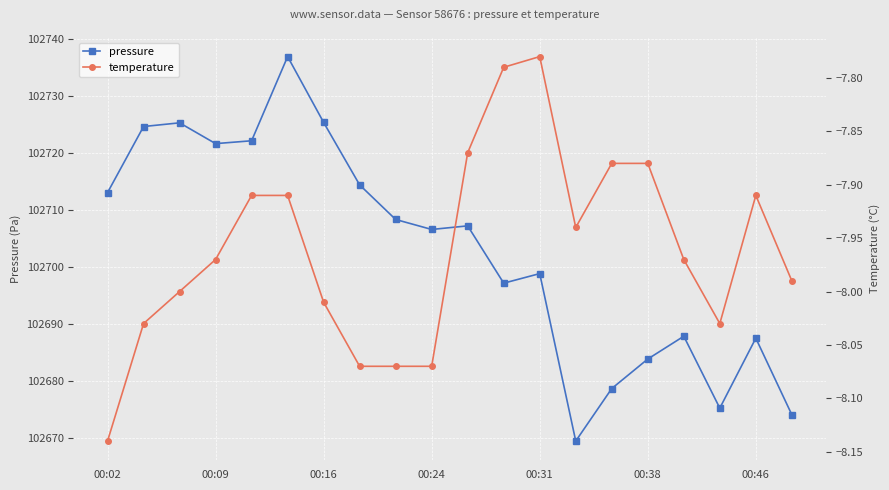

What is the difference between the second highest and second lowest values in the temperature series?

0.3